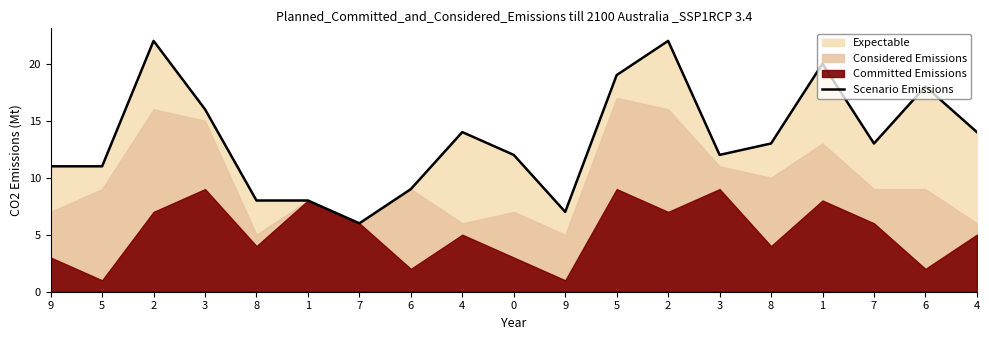

Rank the categories by value from highest to lowest.

2, 2, 1, 5, 6, 3, 4, 4, 8, 7, 0, 3, 9, 5, 6, 8, 1, 9, 7